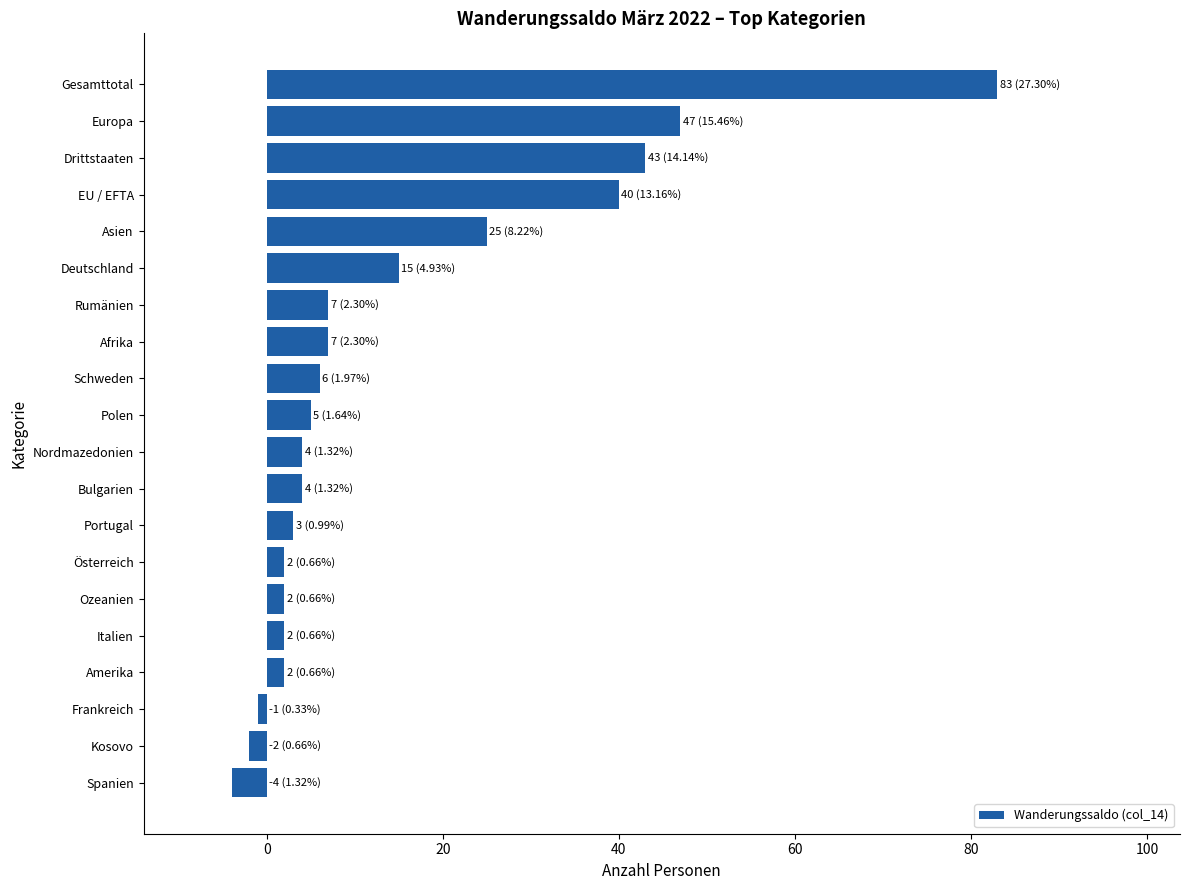

How many values are below zero?

3